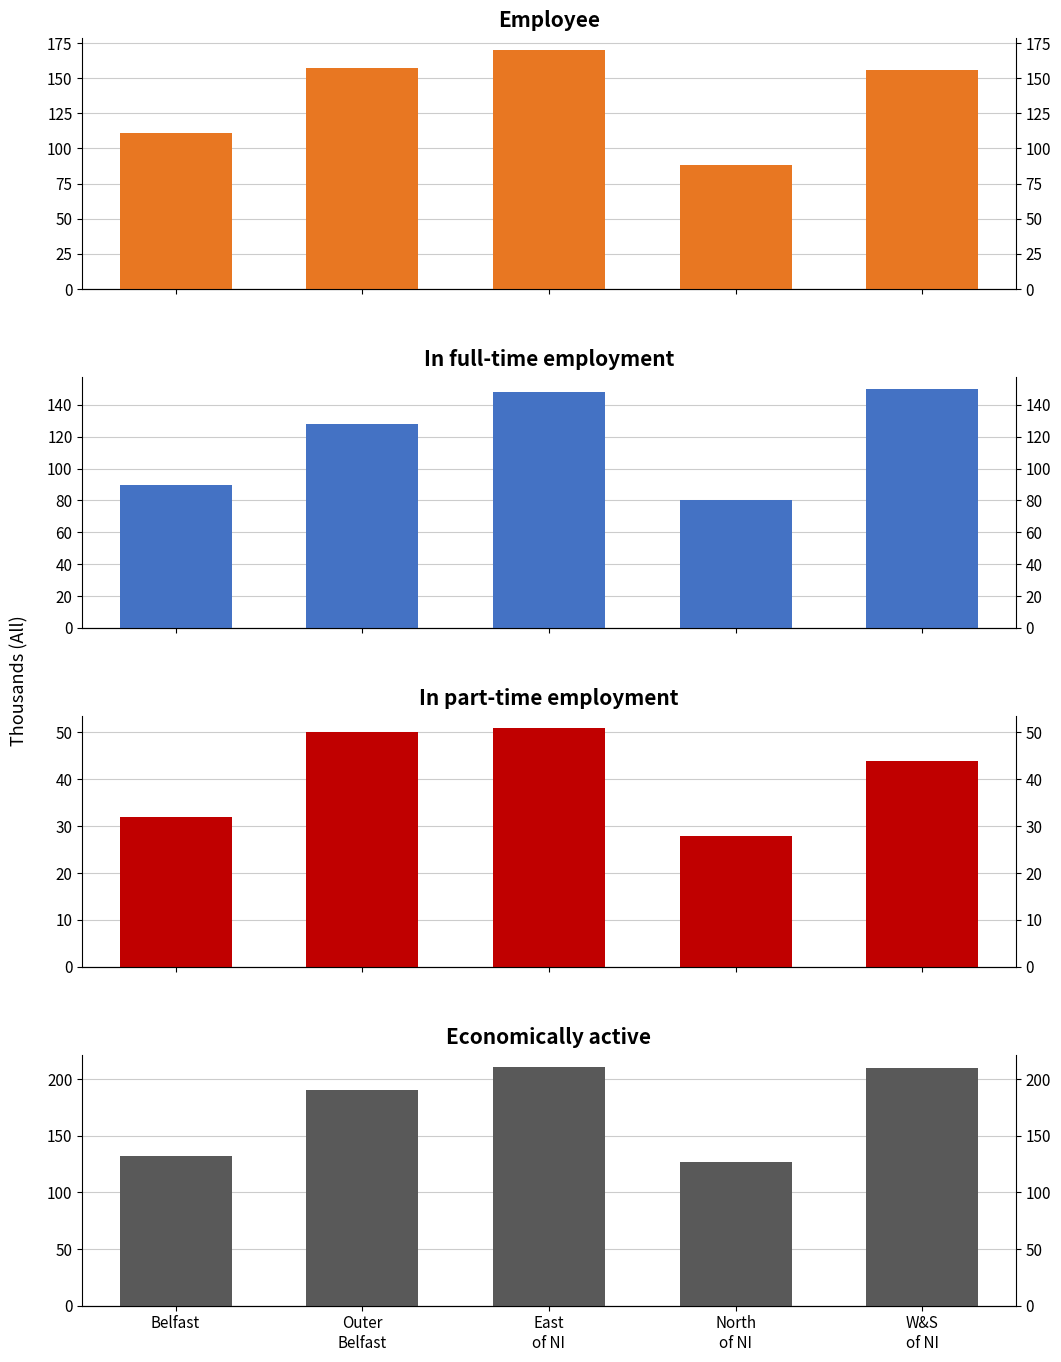

How many series are shown in this chart?

4